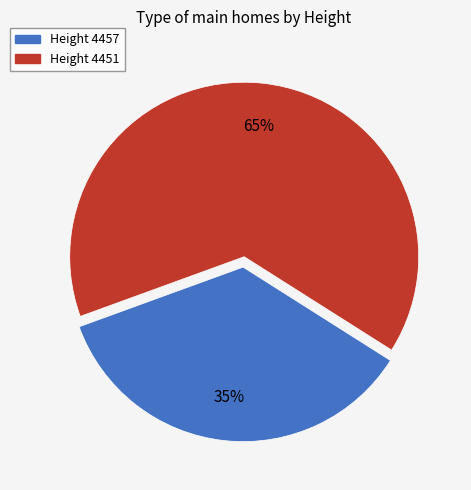

Is there a majority slice in this chart?

Yes